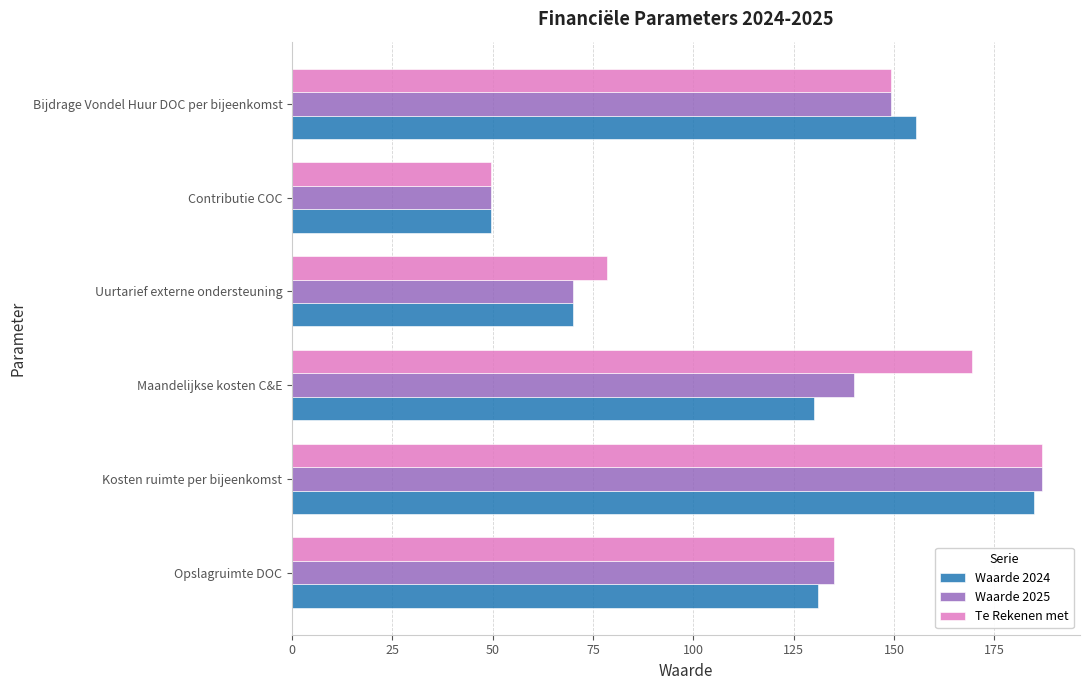

At how many categories does at least one series exceed 151?

3